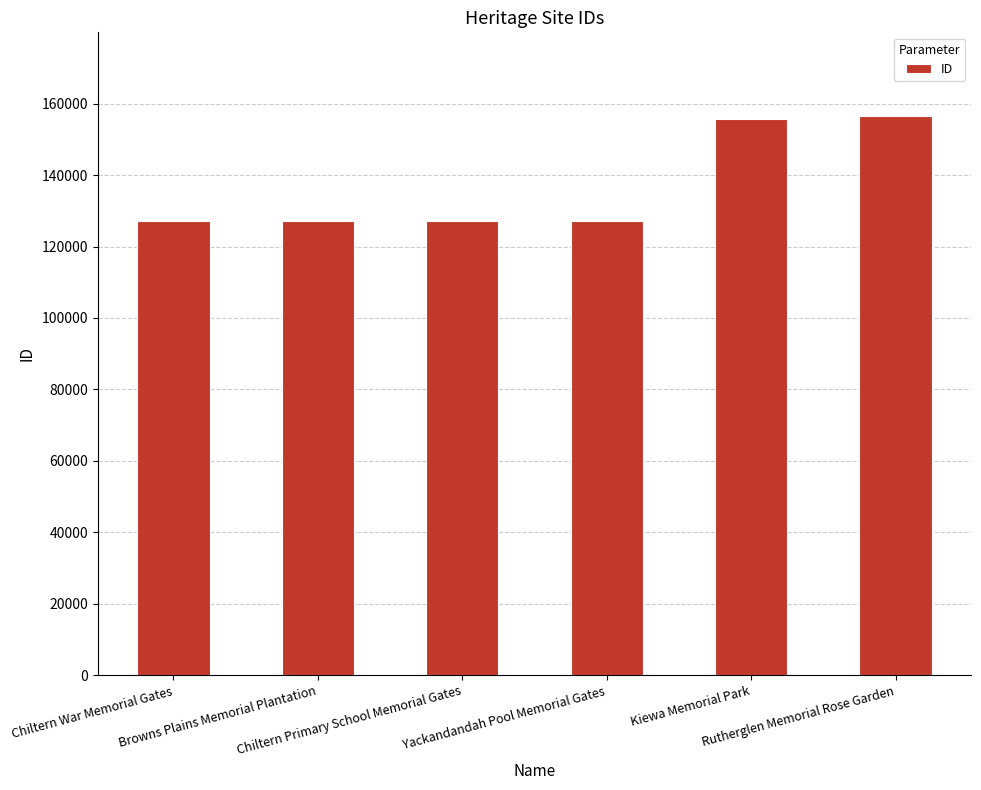

Count the number of data series in this chart.

1